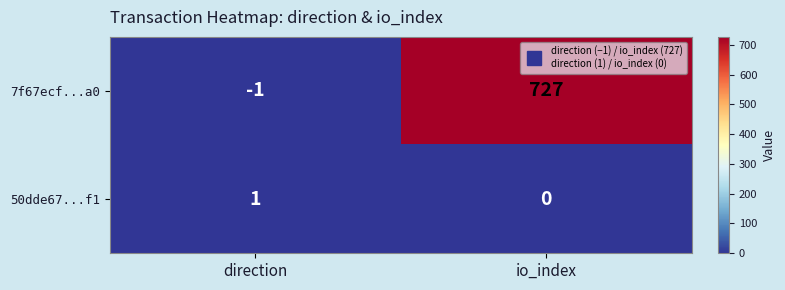

What is the greatest value displayed?

727